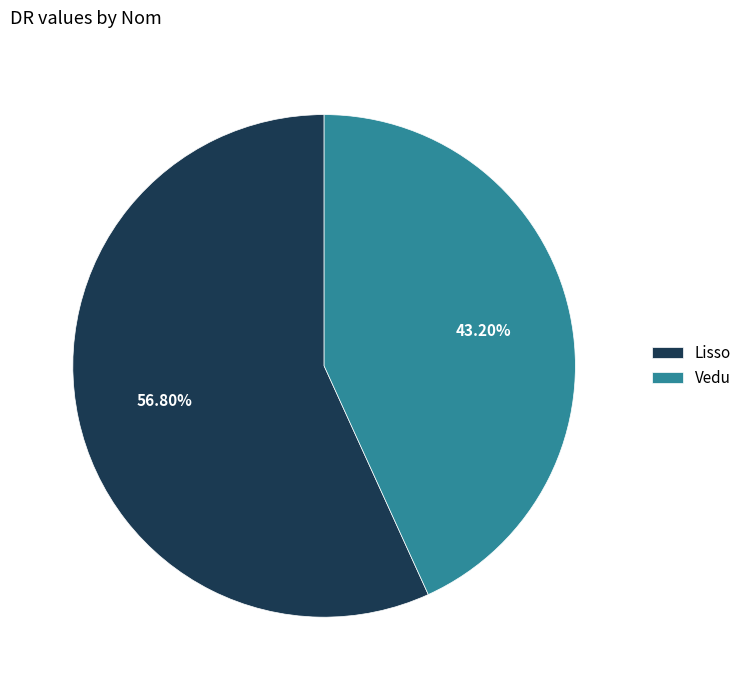

To the nearest percent, what portion does Vedu represent?

43%